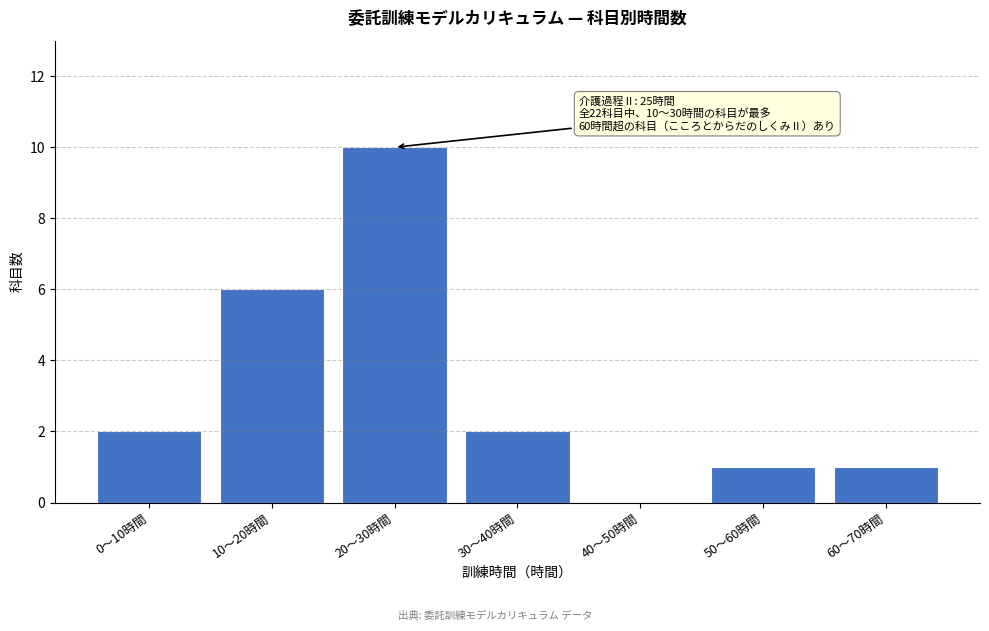

Reading right to left, extract all data points from this chart.

60〜70時間=1	50〜60時間=1	40〜50時間=0	30〜40時間=2	20〜30時間=10	10〜20時間=6	0〜10時間=2